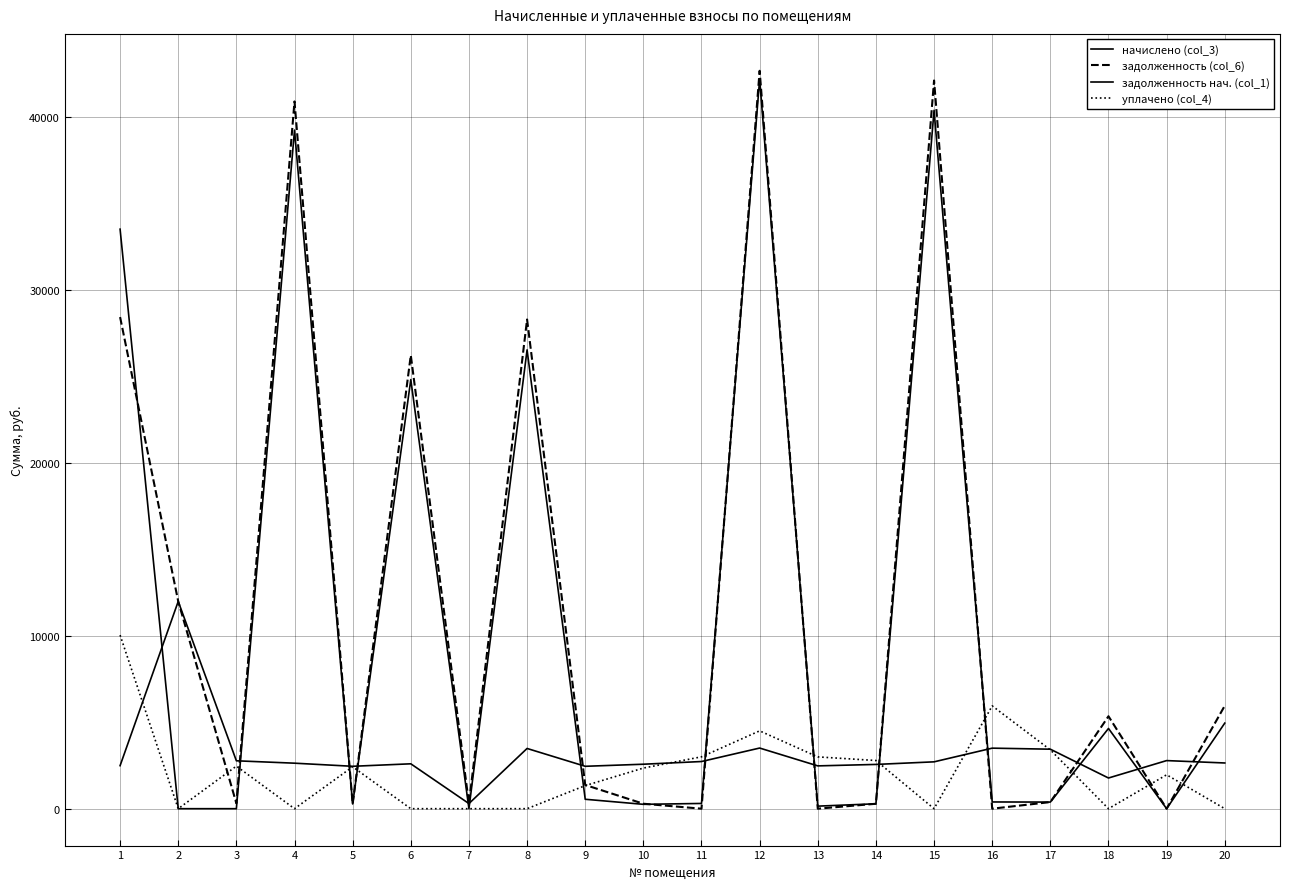

Is this an area chart (filled region under the line)?

No